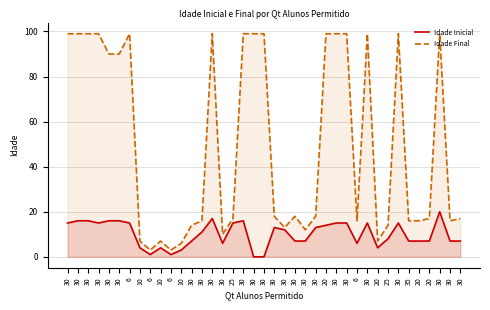

True or false: Idade Final has a value of 26 at 20.

False